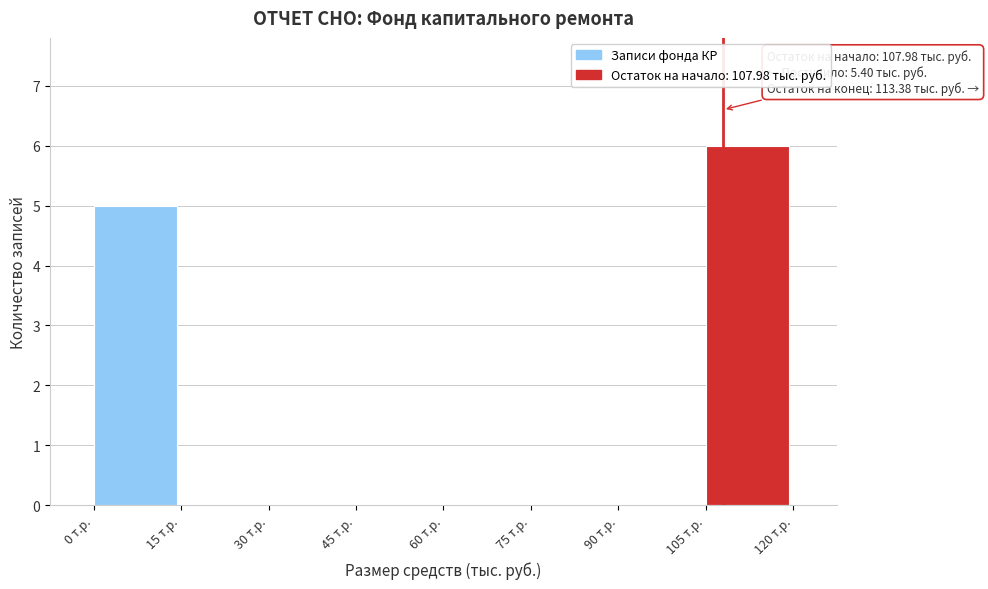

Which range on the x-axis has the tallest bar?

105 to 120